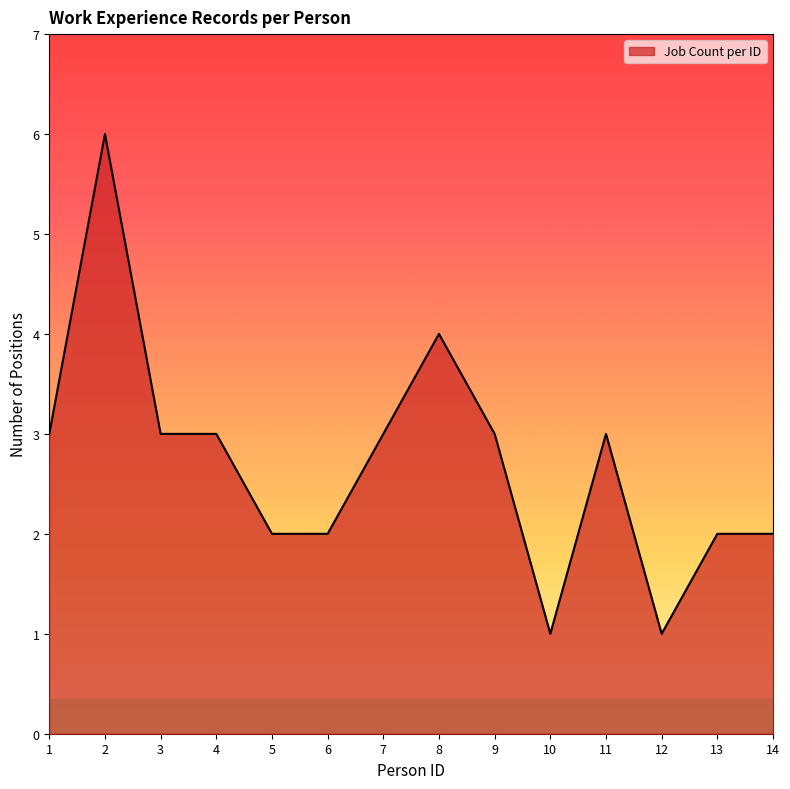

Which category has the highest value across all series?

2